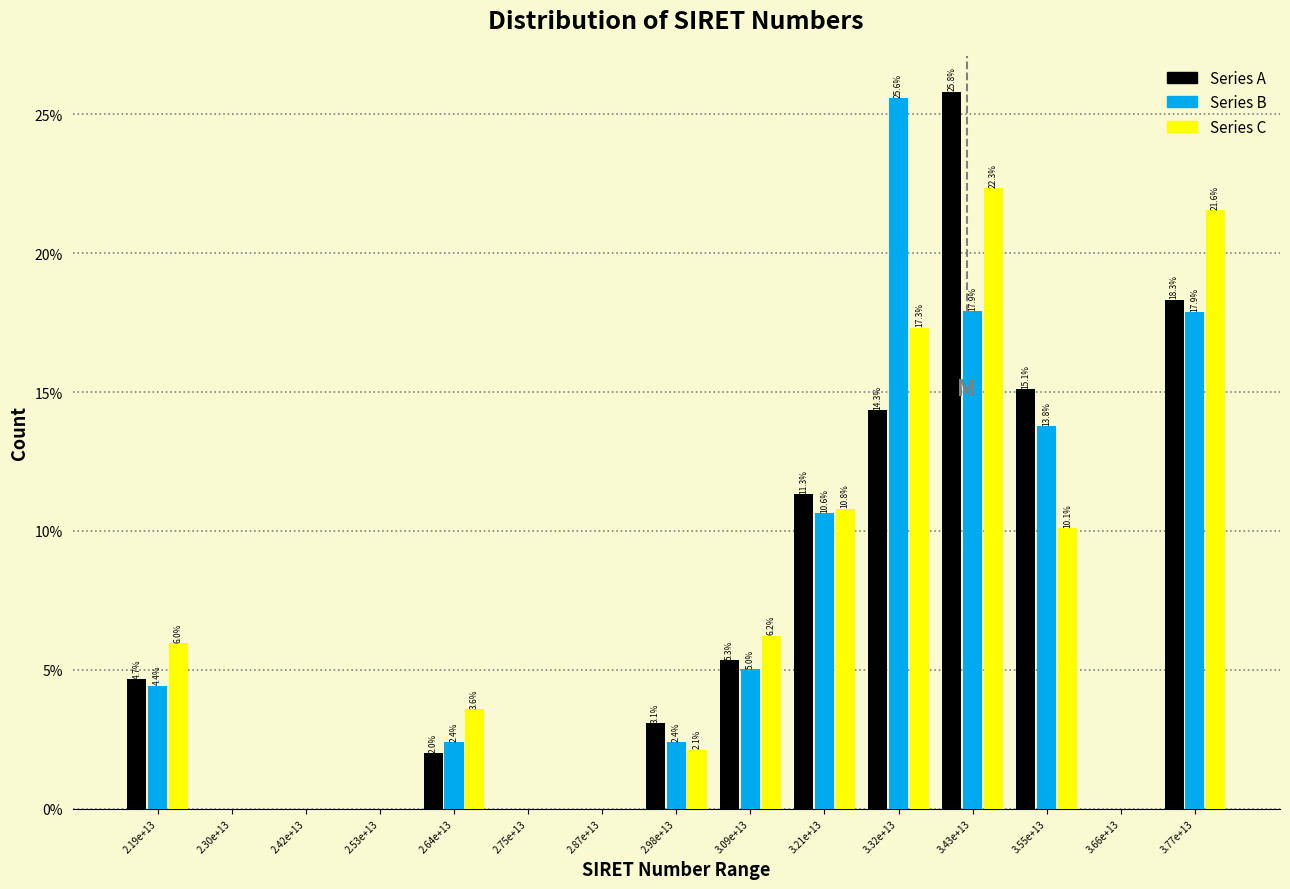

At which label is Series A closest to 12?

3.21e+13